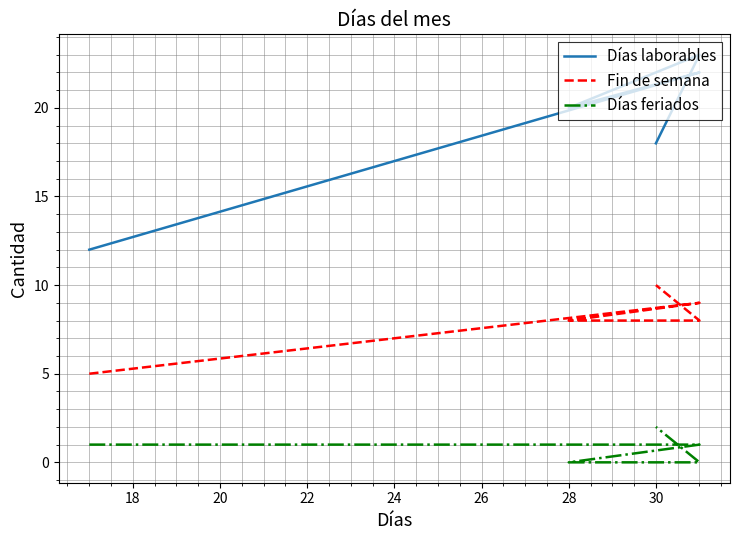

Does the chart display data point markers on the line(s)?

No